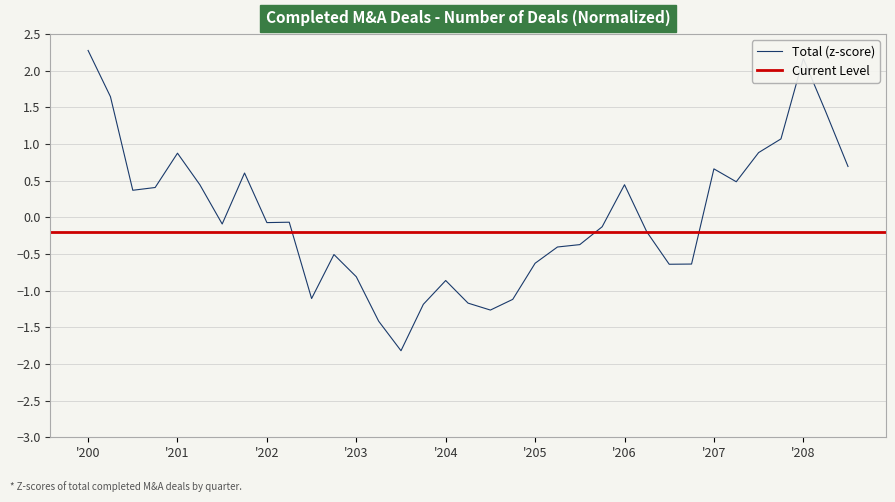

What is the label of the 18th point from the right?

2004 Q2